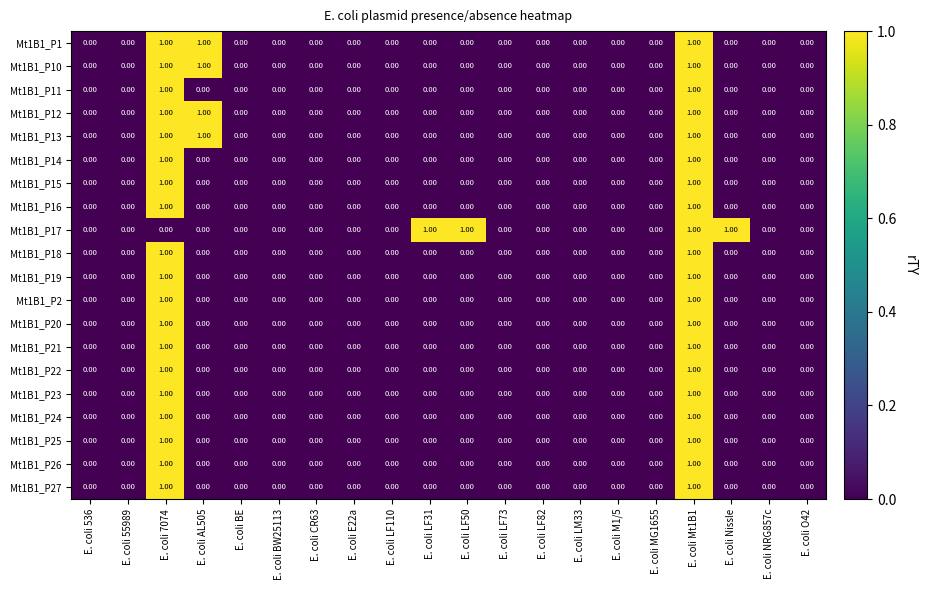

Which series has the largest total across all categories?

Mt1B1_P17